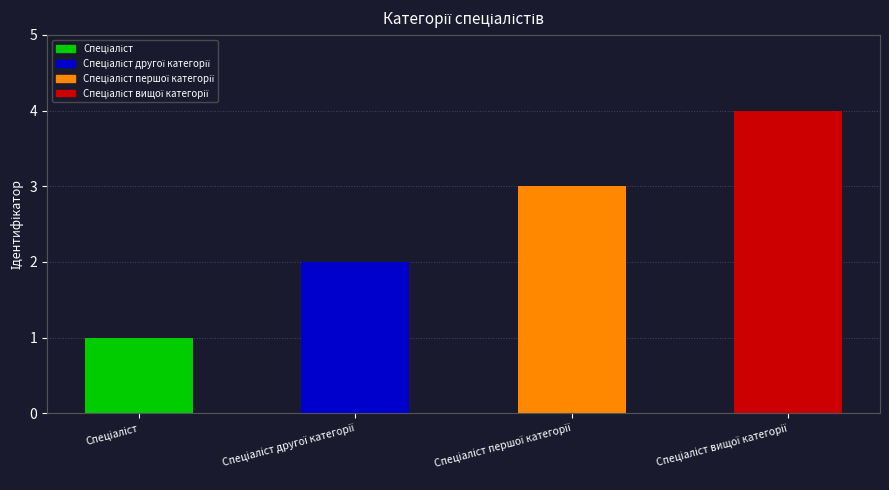

What is the greatest value displayed?

4